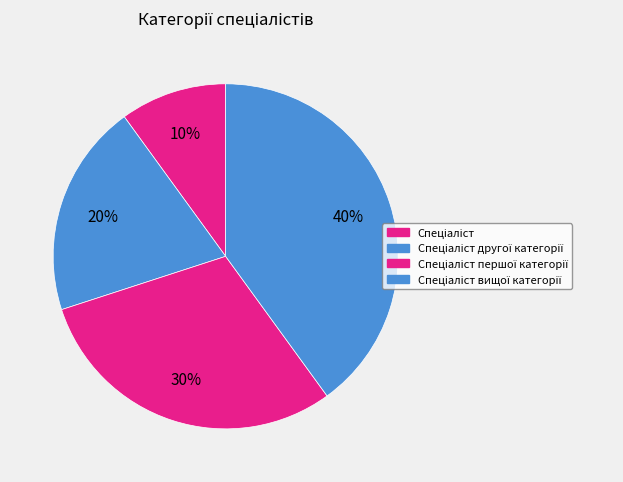

Does Спеціаліст першої категорії represent more than half of the total?

No